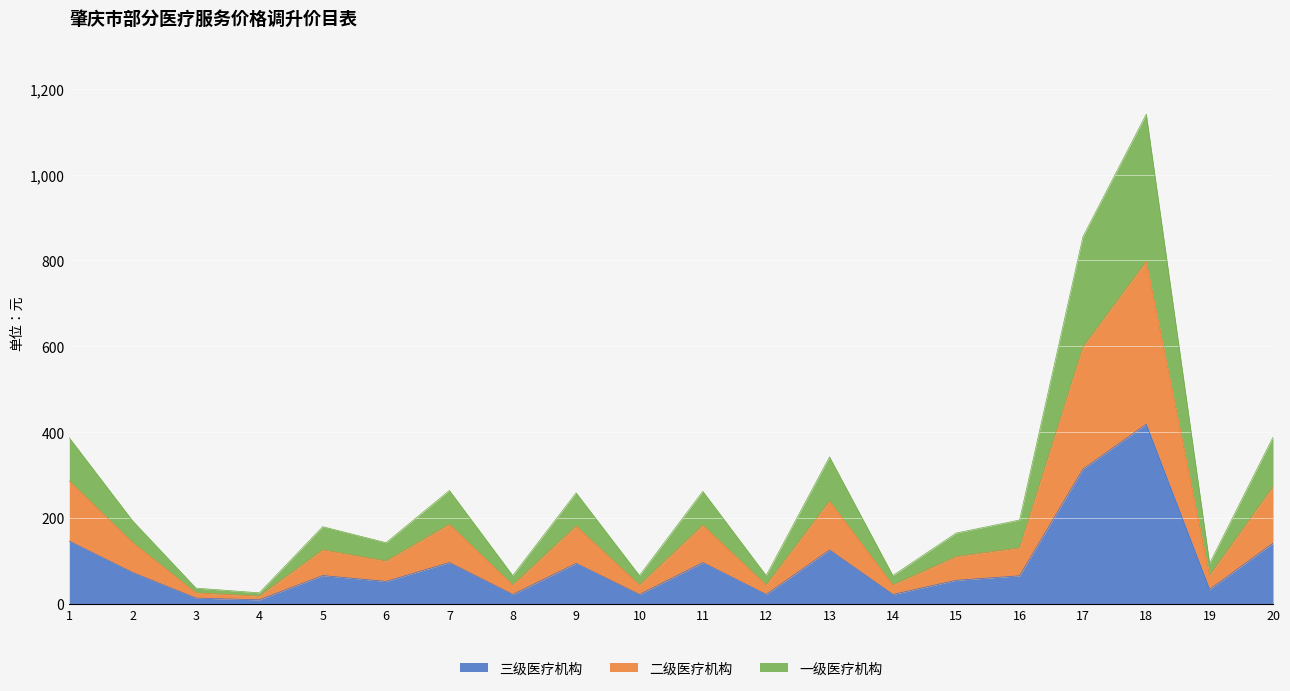

True or false: 三级医疗机构 and 一级医疗机构 intersect in this chart.

False